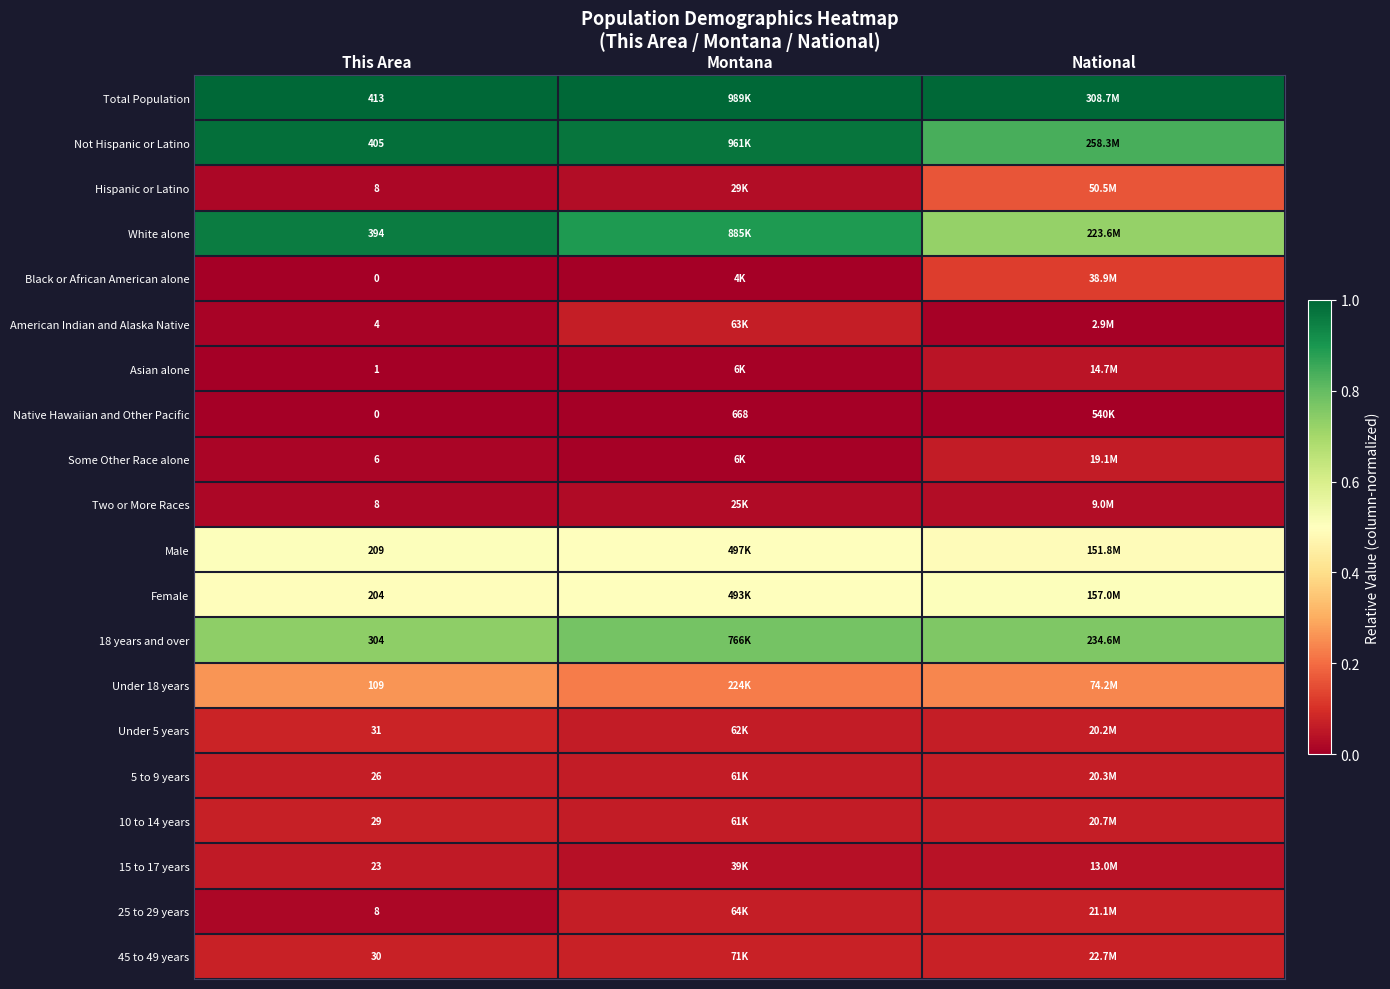

How many categories are shown in the chart?

3